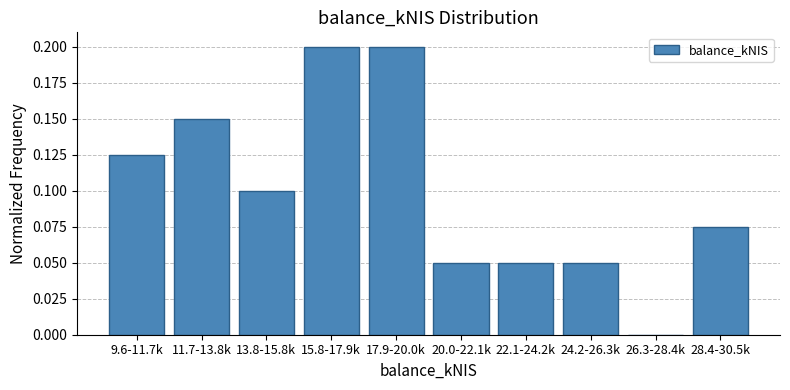

What is the sum of all values?

1.0